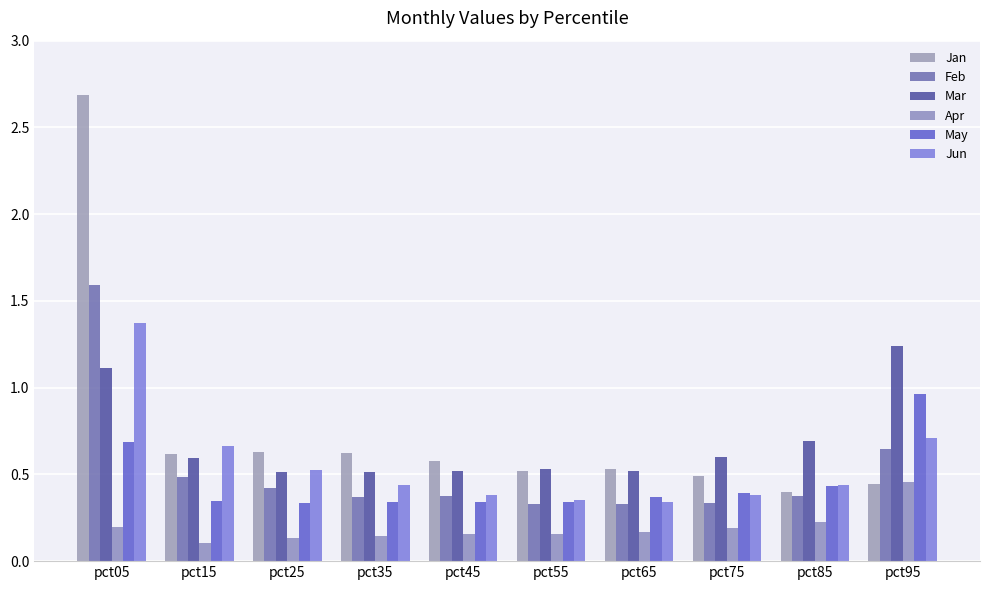

What is the total value across all series at pct75?

2.4